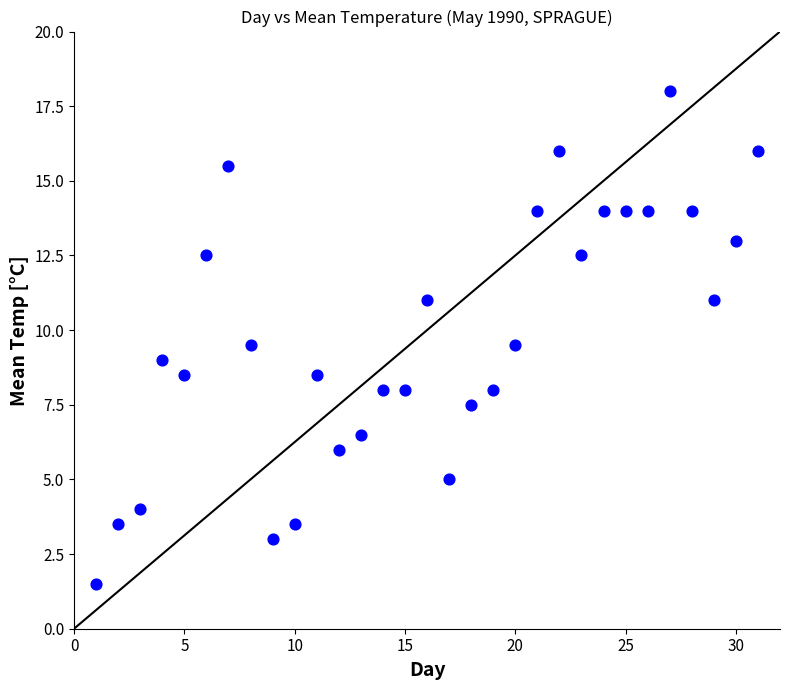

What is the range of Y values (max minus min)?

16.5